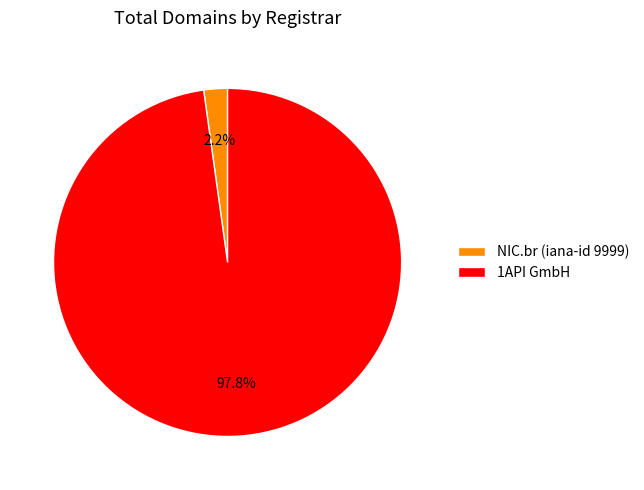

Which category accounts for the majority?

1API GmbH